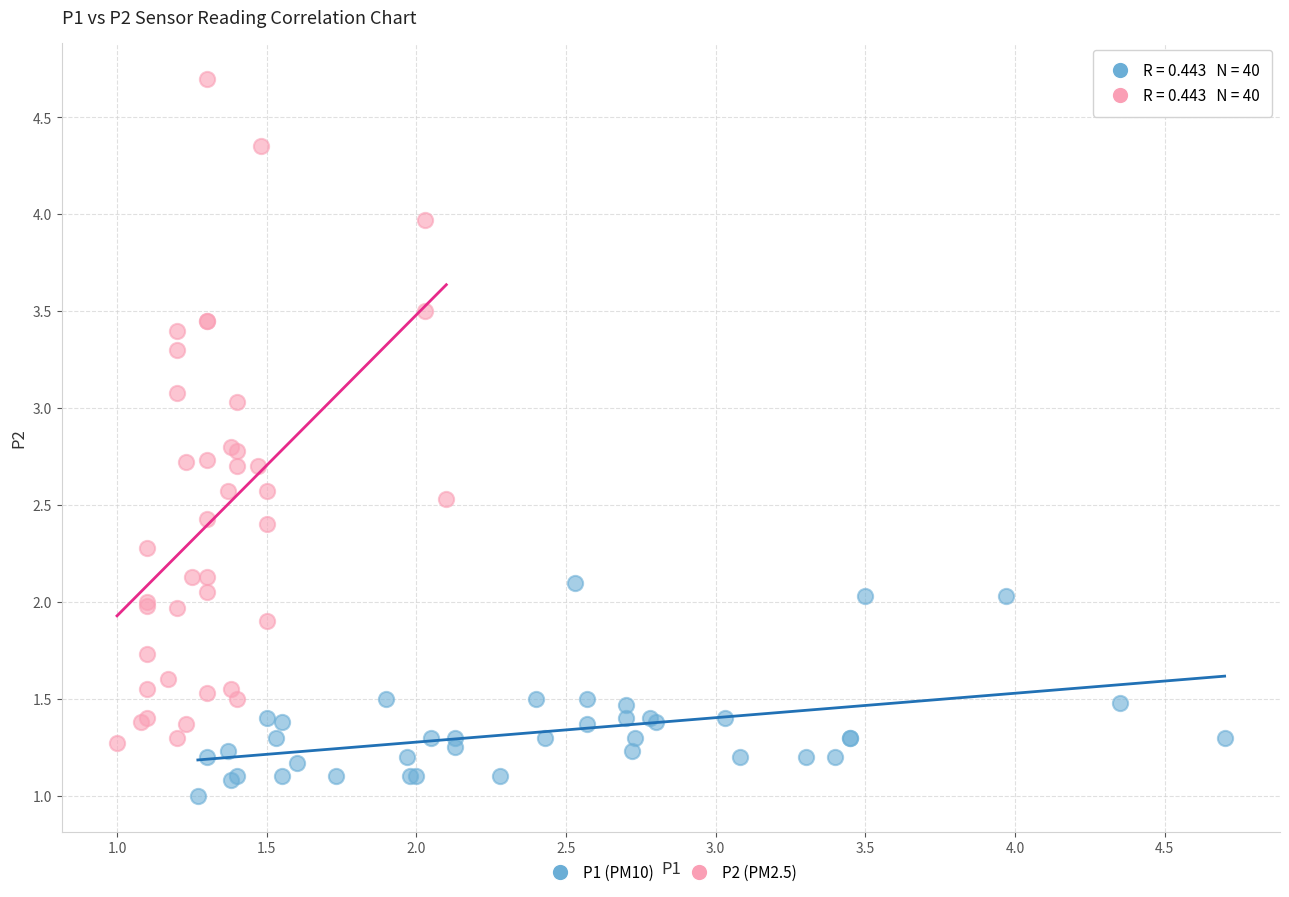

Which series reaches the maximum Y coordinate?

P2 (PM2.5)